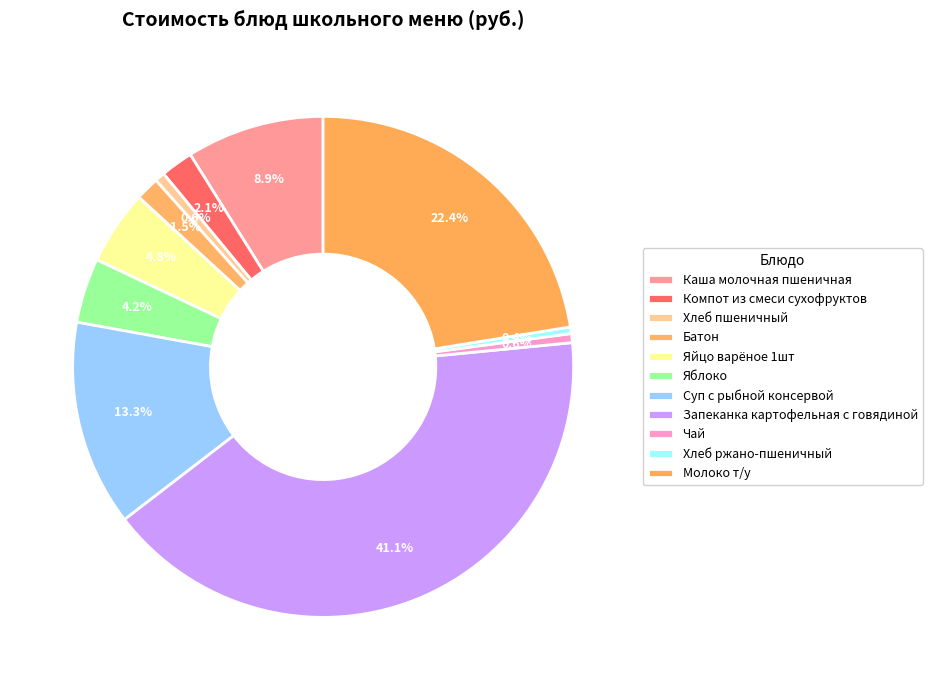

Which slice is the smallest?

Хлеб ржано-пшеничный